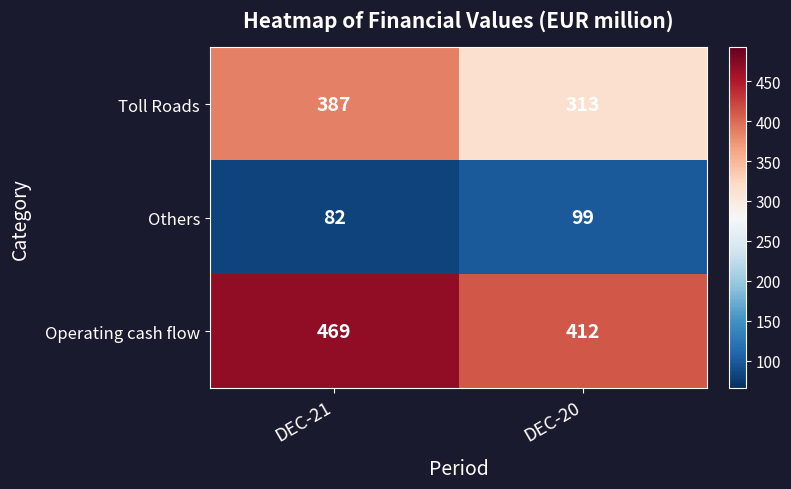

How many values in the Toll Roads series are below 387?

1